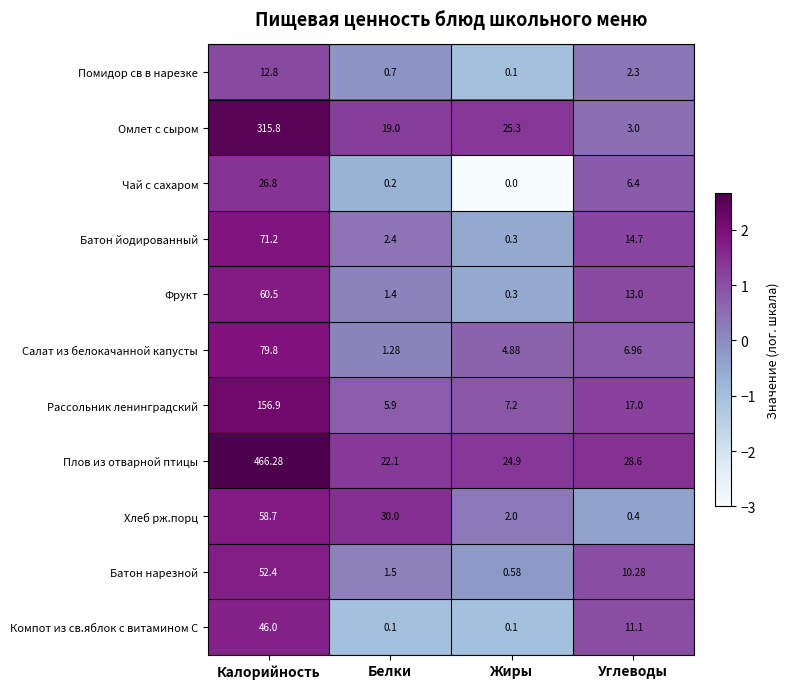

How many values in the Помидор св в нарезке series exceed 2?

2